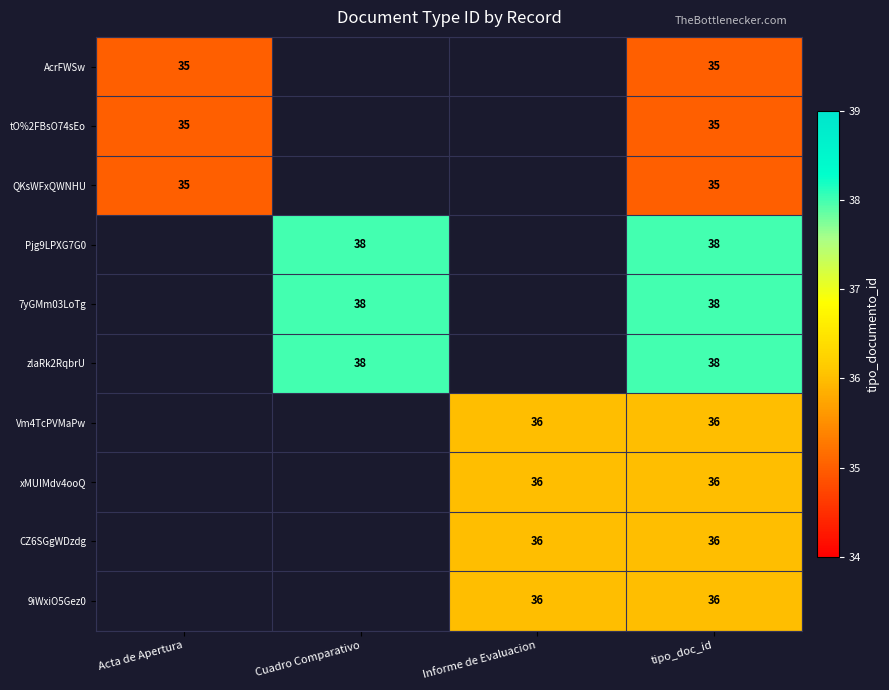

True or false: Vm4TcPVMaPw has a value of 50.1 at Informe de Evaluacion.

False